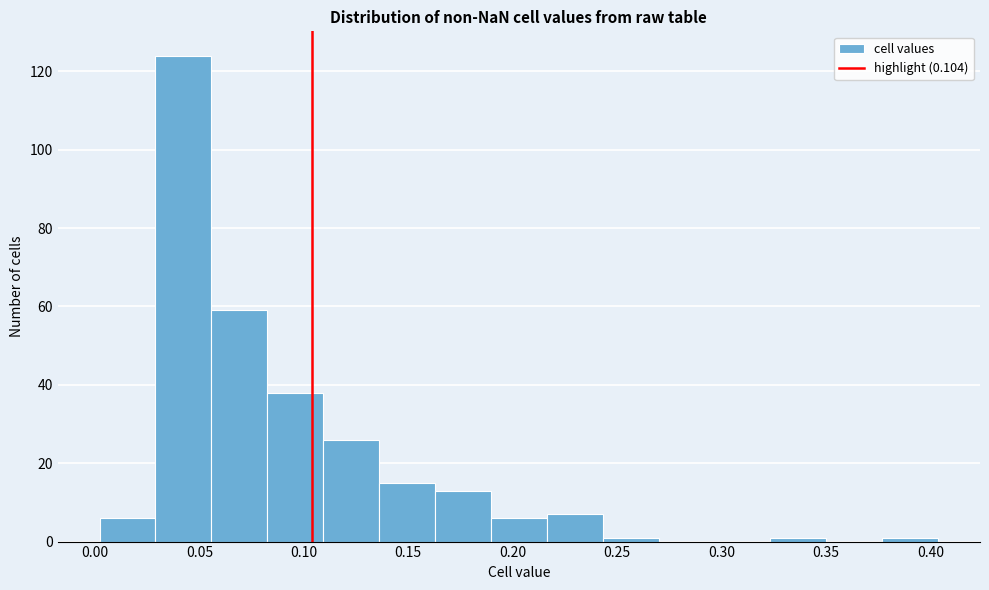

Reading left to right, list every bar in this chart as the range it spans on the x-axis followed by its height. Neither the bar edges nor the heights are printed on the chart, so give them approximately, as read against the axes.

0.000 to 0.030: 6
0.030 to 0.055: 124
0.055 to 0.080: 60
0.080 to 0.110: 38
0.110 to 0.135: 26
0.135 to 0.165: 16
0.165 to 0.190: 14
0.190 to 0.215: 6
0.215 to 0.245: 8
0.245 to 0.270: under 2
0.270 to 0.295: 0
0.295 to 0.325: 0
0.325 to 0.350: under 2
0.350 to 0.375: 0
0.375 to 0.405: under 2